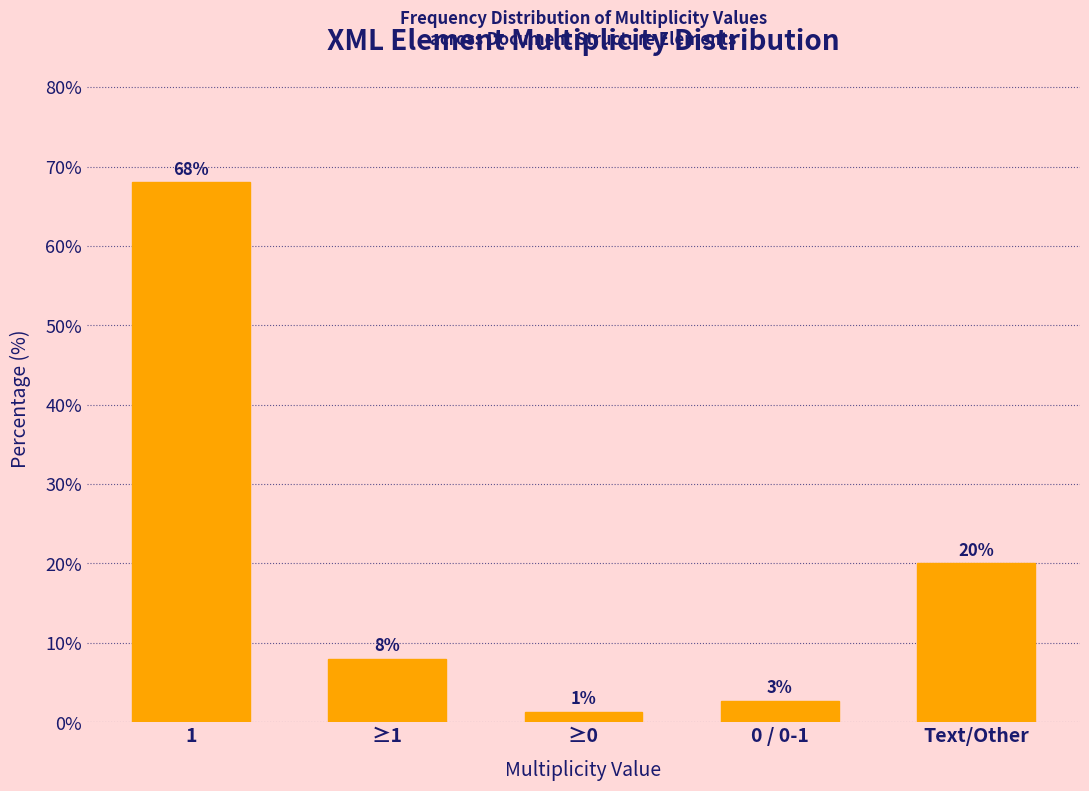

At which label is the value closest to 34?

Text/Other